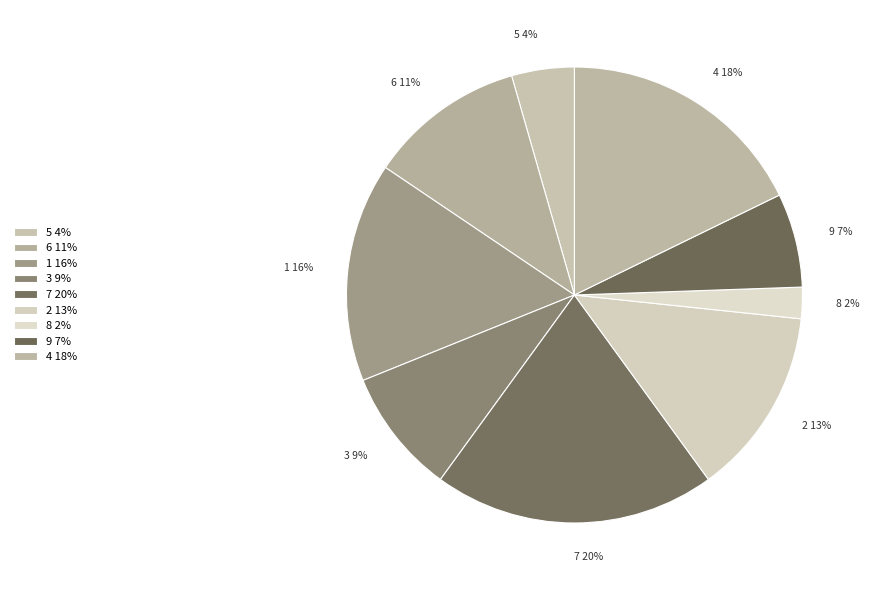

Is 5 the majority of the pie?

No